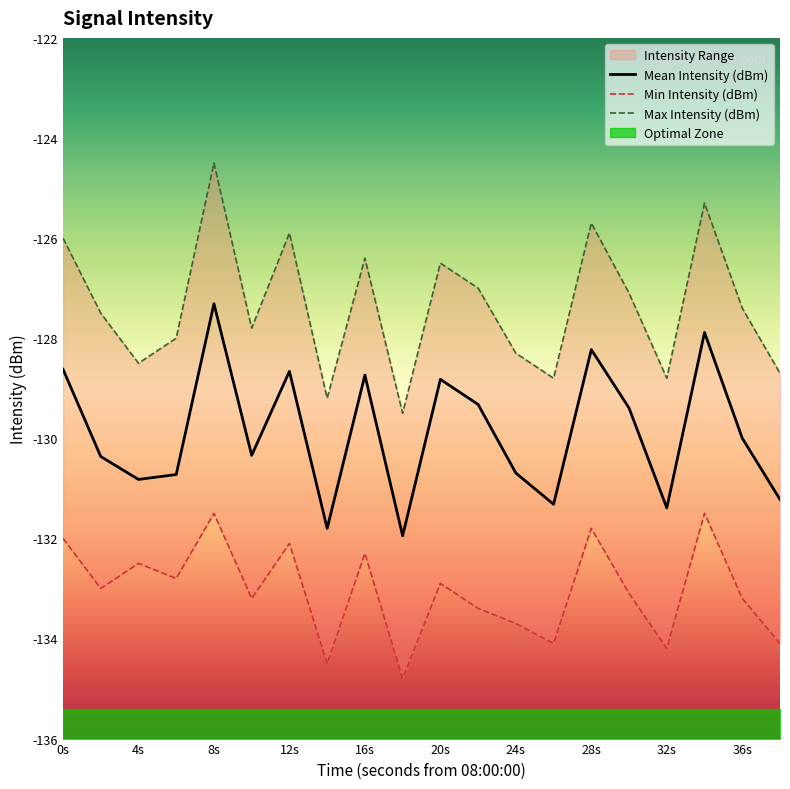

What is the difference between the second highest and minimum values in the Min Intensity (dBm) series?

3.3